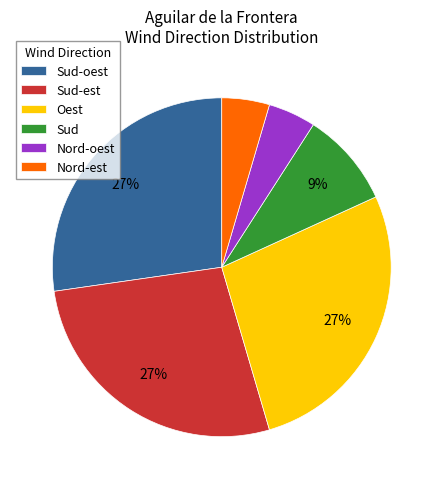

The Sud-oest slice represents 10% of the pie. True or false?

False